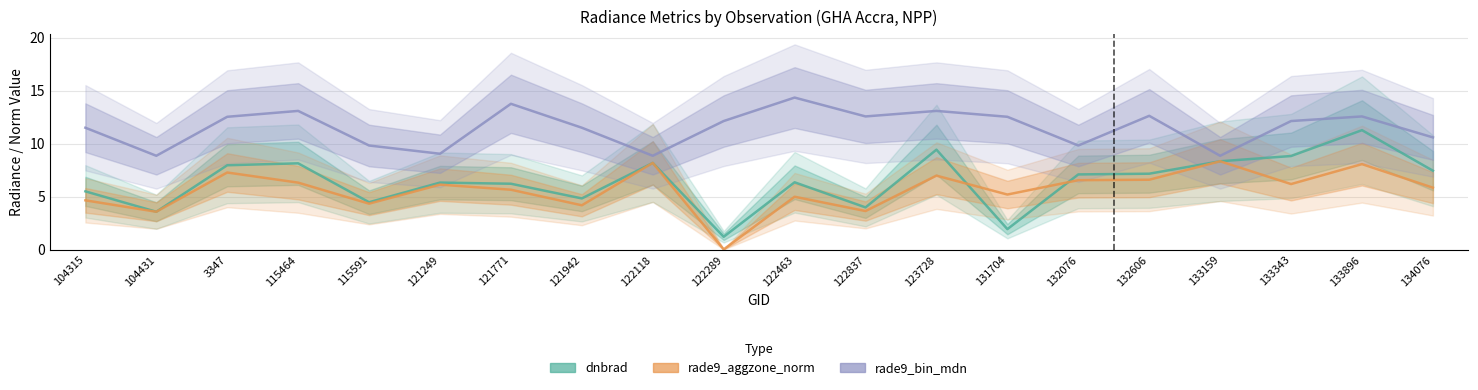

How many distinct data groups are displayed?

3